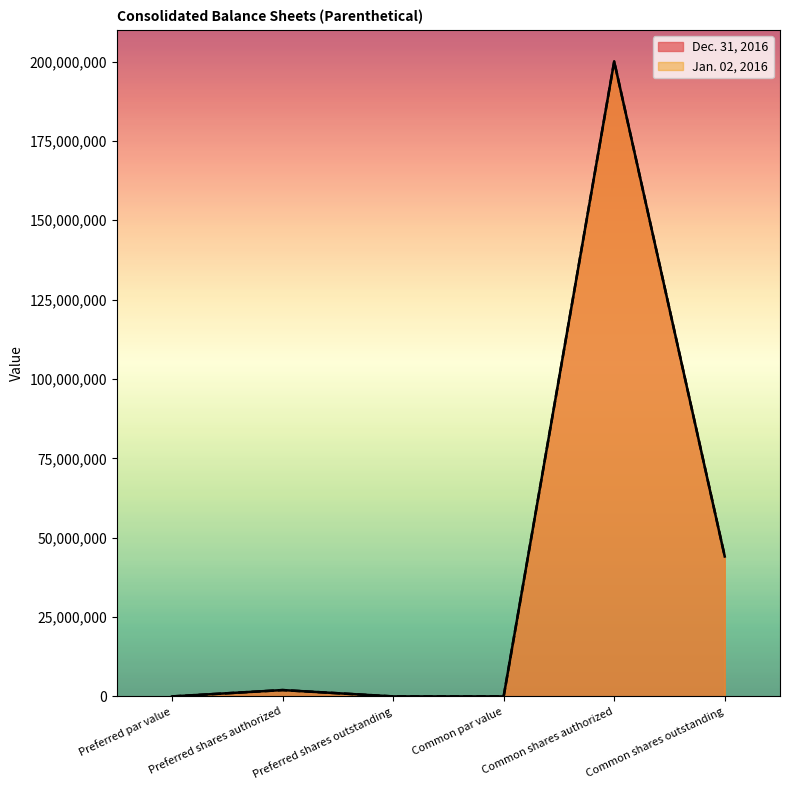

Where is the first local maximum for Dec. 31, 2016?

Preferred shares authorized